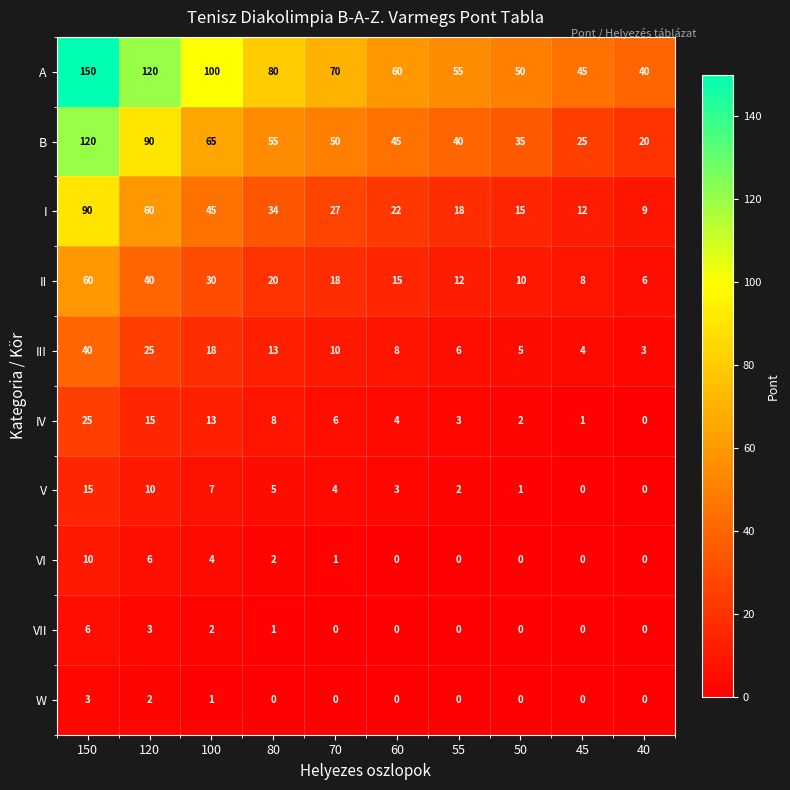

Count the number of categories in the chart.

10